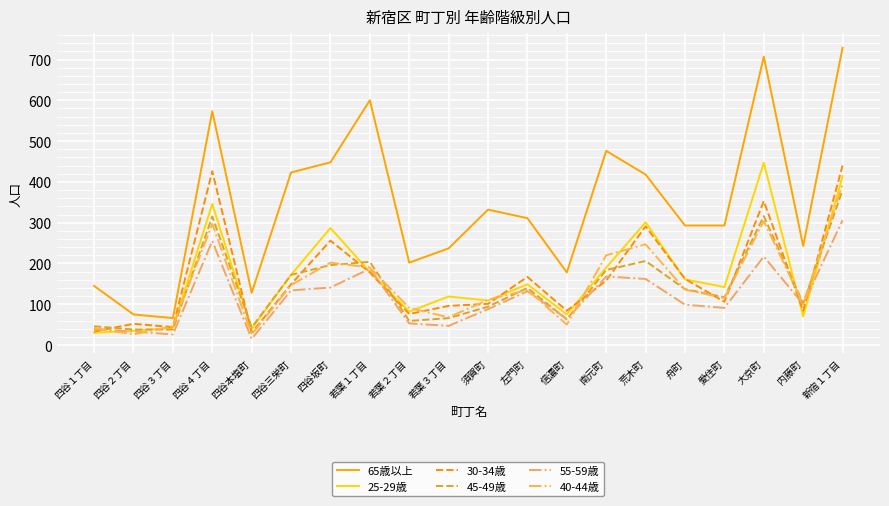

At how many categories does at least one series exceed 685?

2